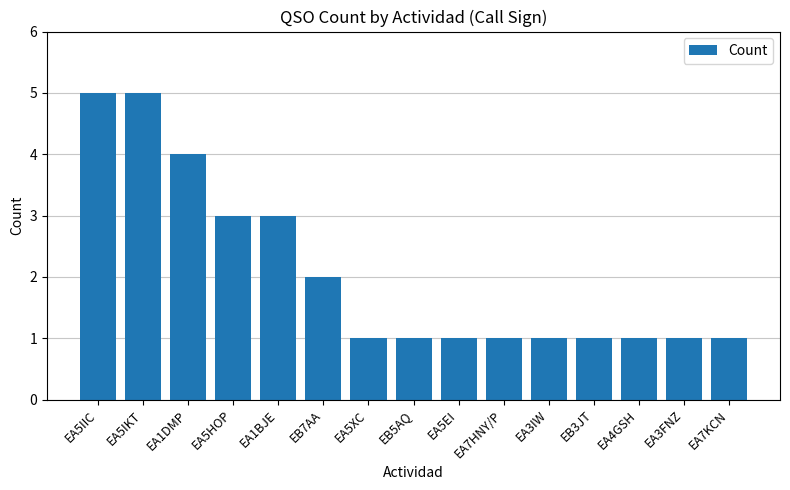

Are the bars horizontal?

No